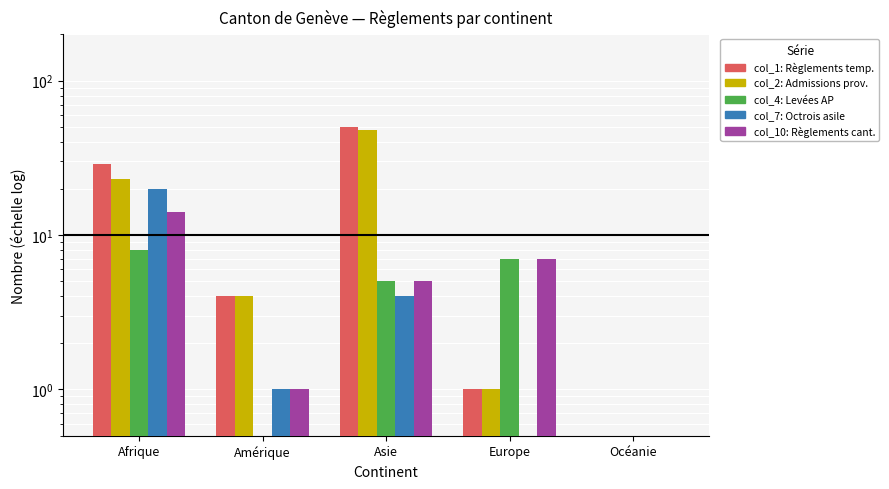

Count the number of data series in this chart.

5